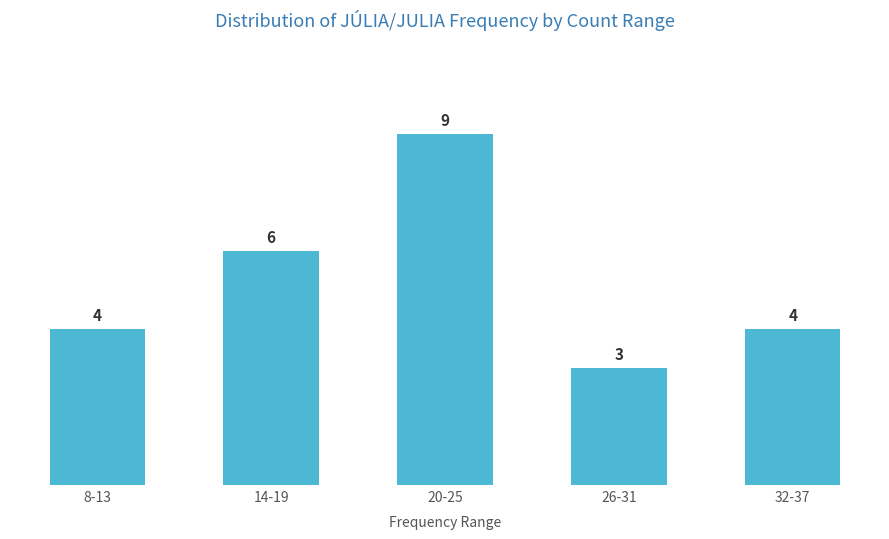

Reading right to left, transcribe all the data shown in this chart.

32-37=4	26-31=3	20-25=9	14-19=6	8-13=4